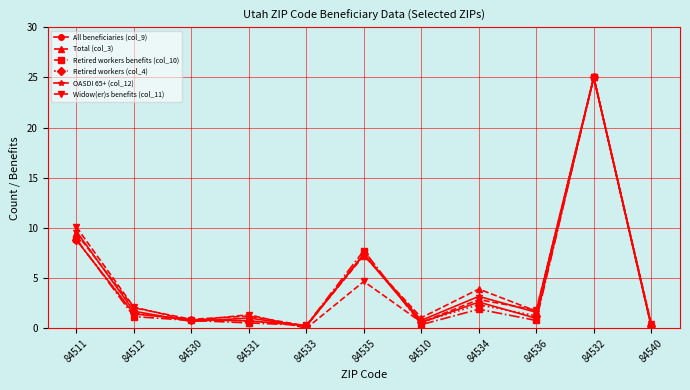

True or false: Widow(er)s benefits (col_11) and Retired workers (col_4) intersect in this chart.

True